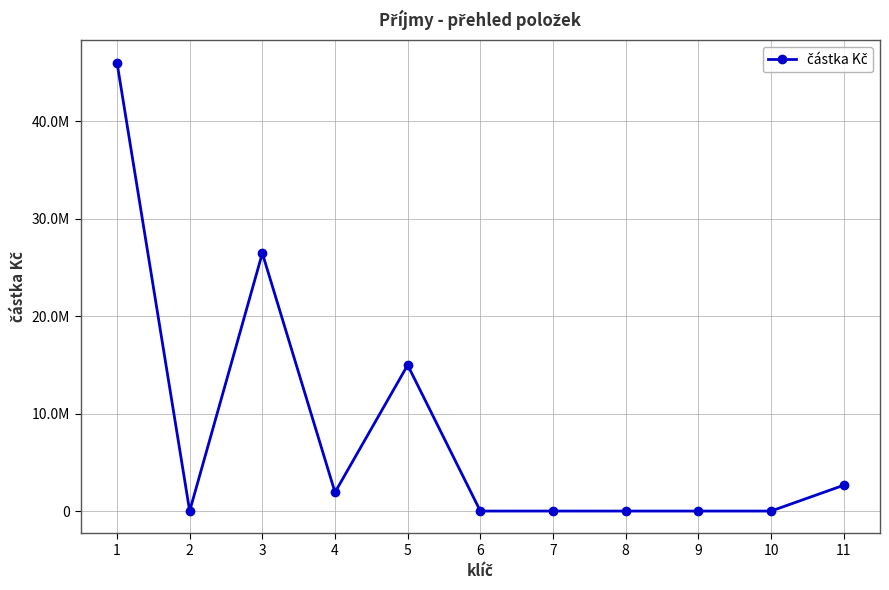

Does the chart have visible grid lines?

Yes